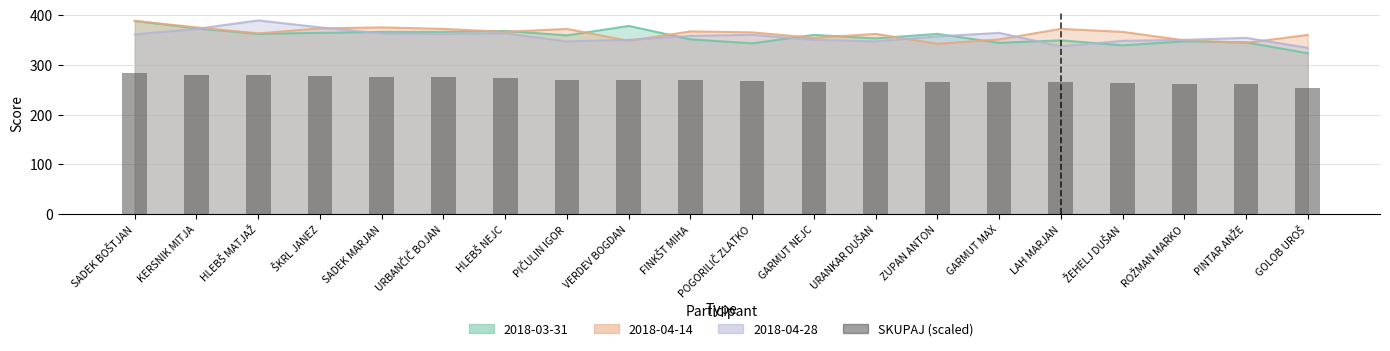

What position from the right is KERSNIK MITJA?

19